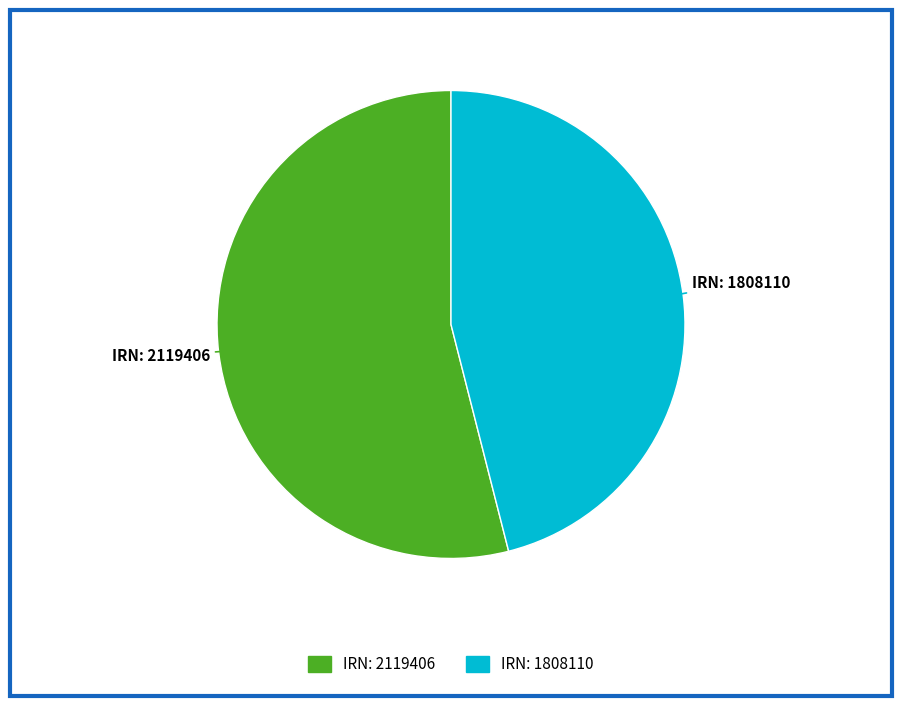

Does any single category account for the majority?

Yes